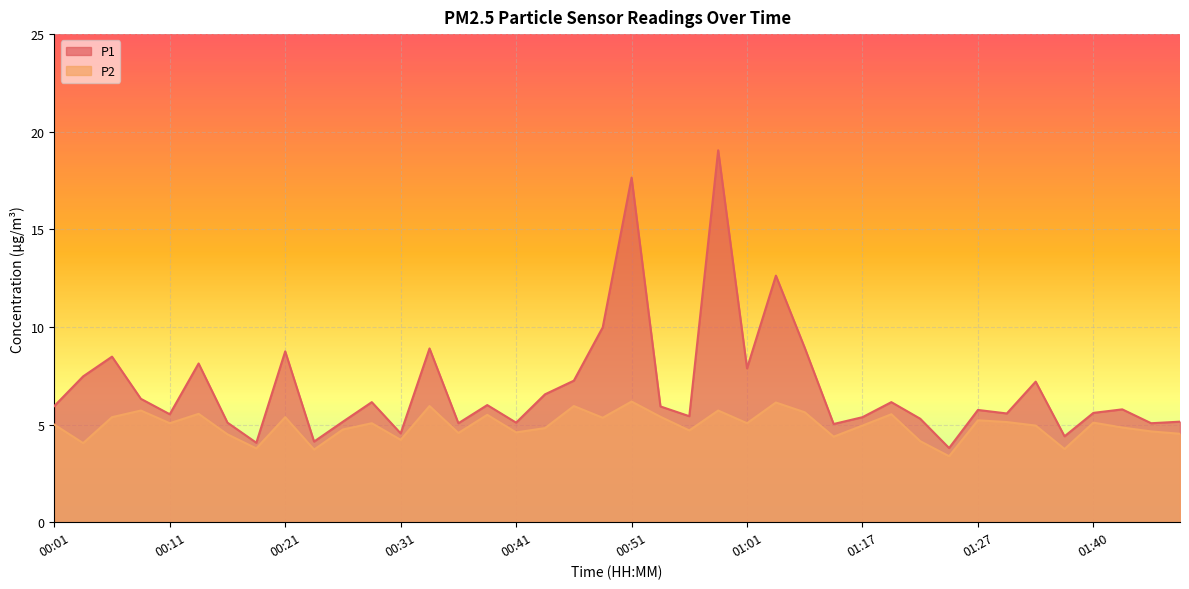

Which series has the widest spread of values?

P1